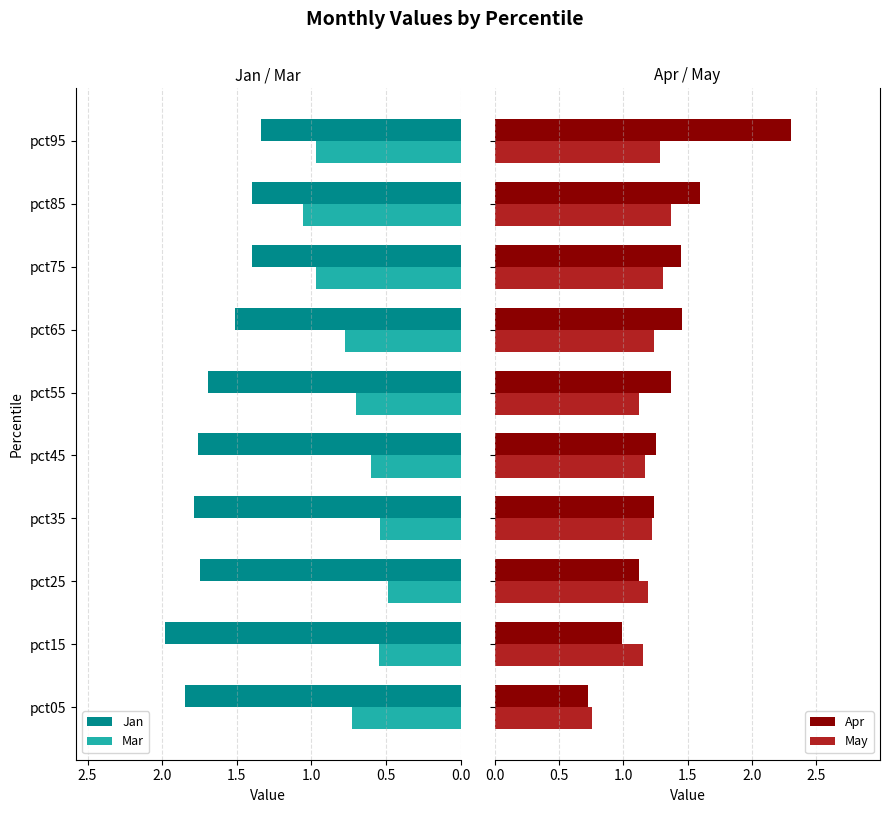

List the series in order of their peak value, highest first.

Apr, Jan, May, Mar